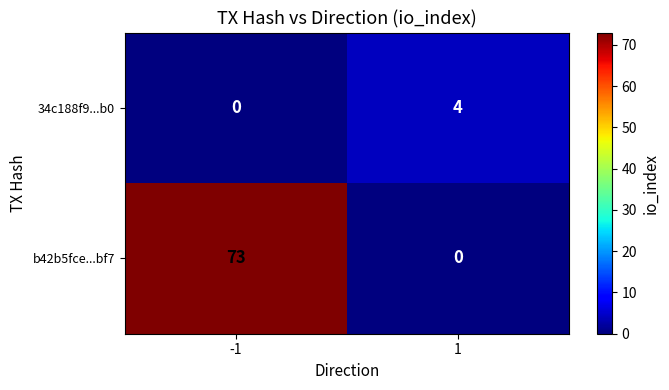

What is the difference between the maximum and minimum values in the 34c188f9...b0 series?

4